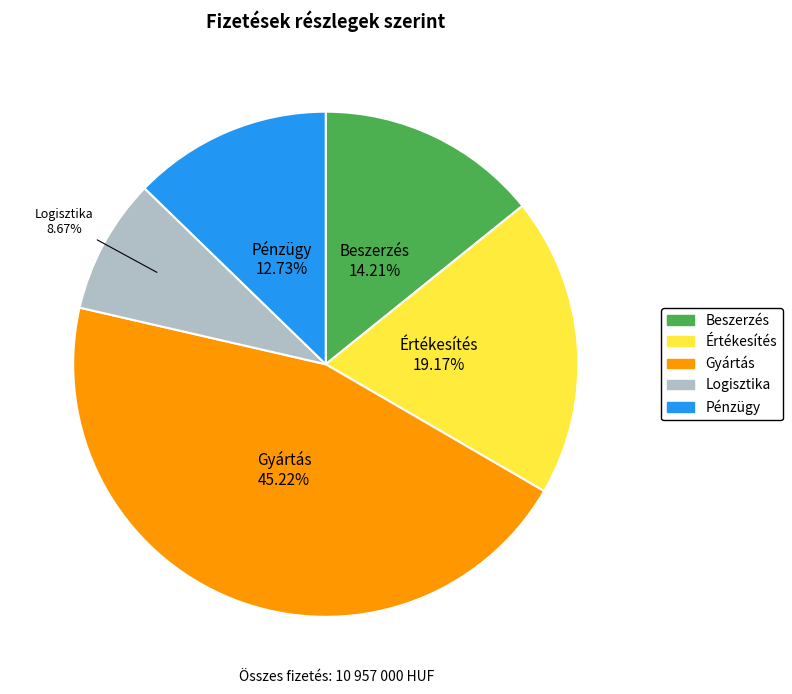

The Logisztika slice represents 9% of the pie. True or false?

True